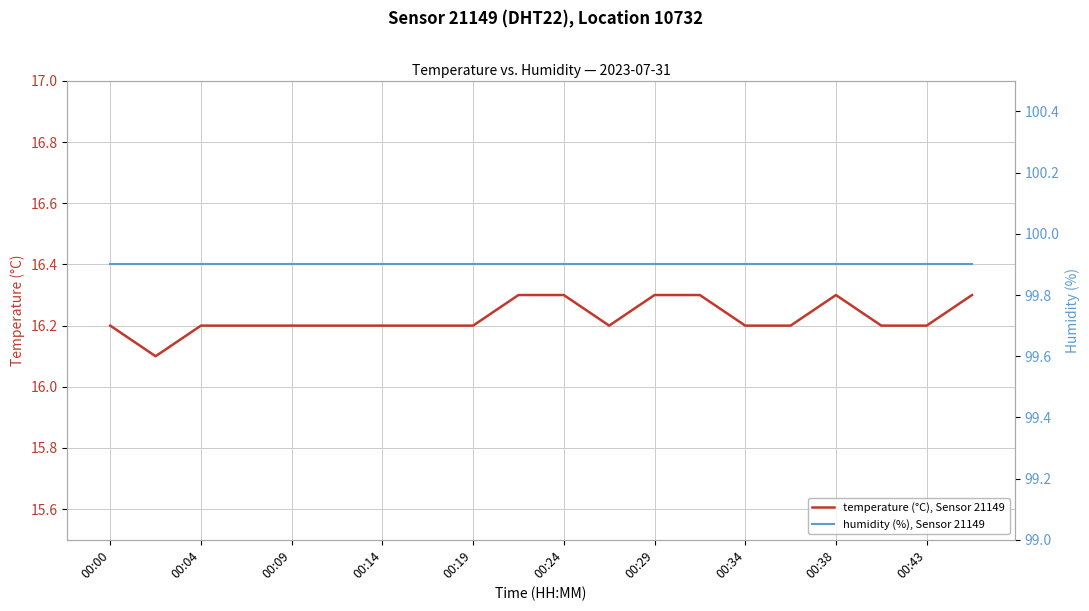

What is the average value of the temperature (°C), Sensor 21149 series?

16.2